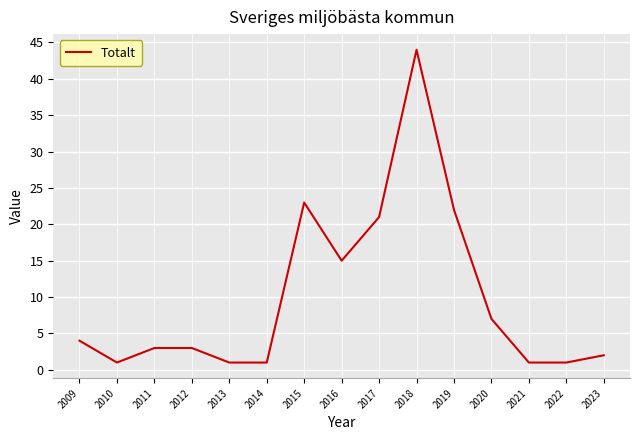

Where does the data first go above 3?

2009